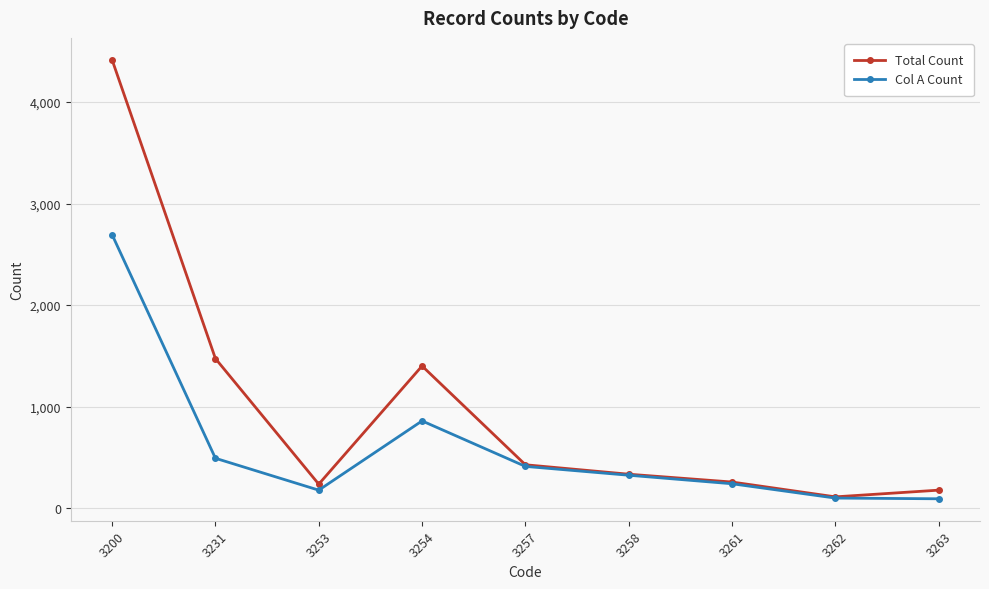

List the series in order of their overall mean, lowest first.

Col A Count, Total Count